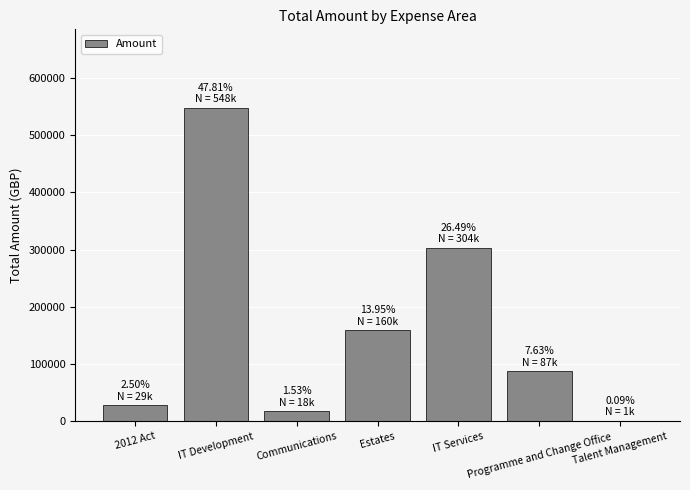

What value does the data have at Communications?

17582.2